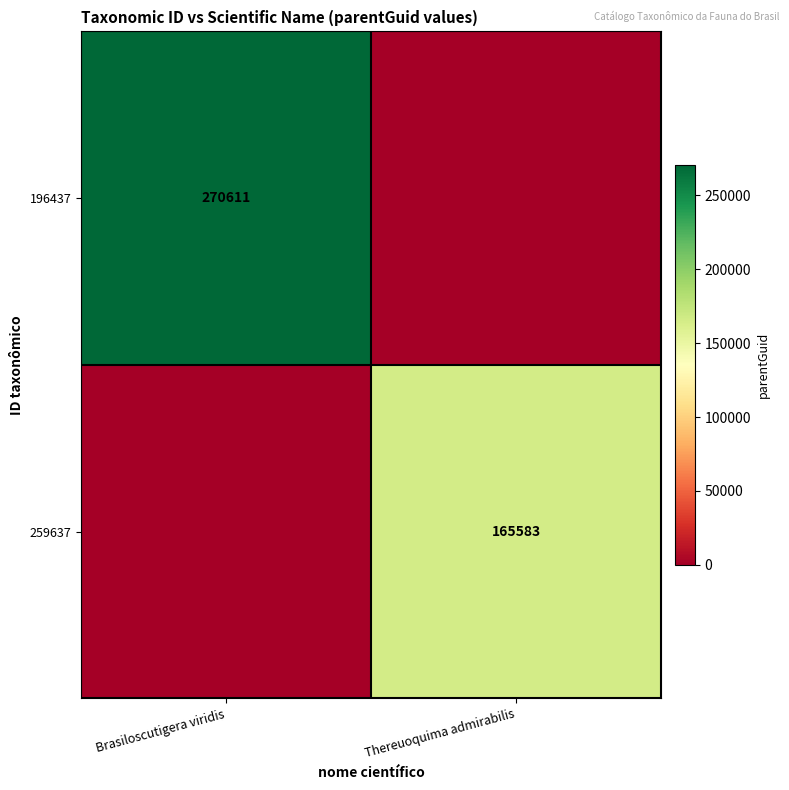

The 196437 series shows 270611 at Brasiloscutigera viridis. True or false?

True